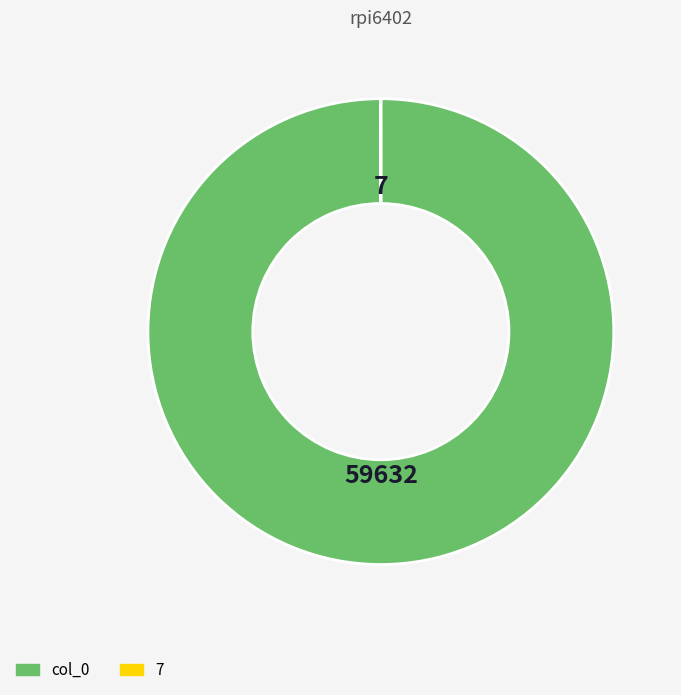

Does col_0 account for over 50% of the chart?

Yes